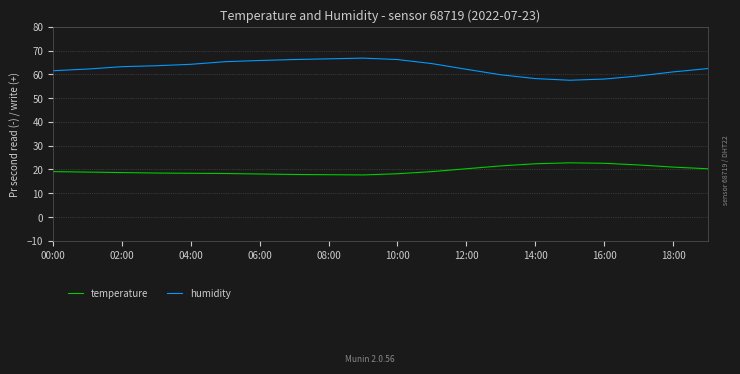

Which series has the largest total across all categories?

humidity